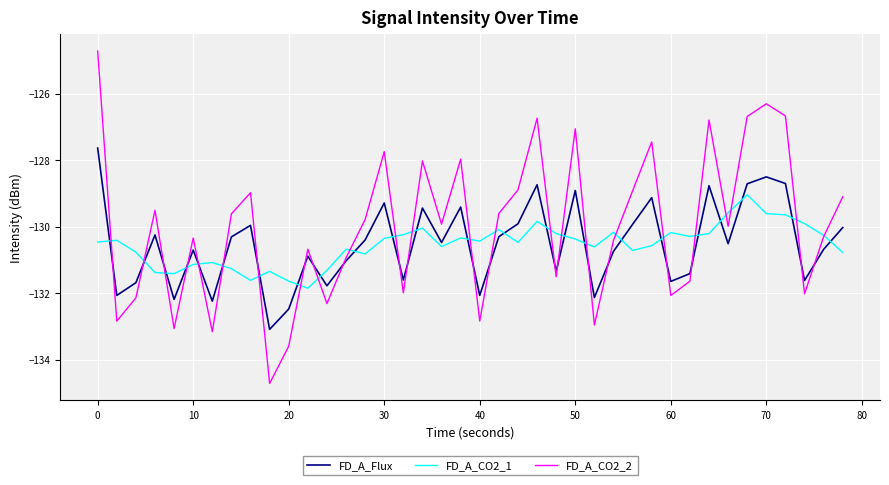

List the series in order of their peak value, lowest first.

FD_A_CO2_1, FD_A_Flux, FD_A_CO2_2